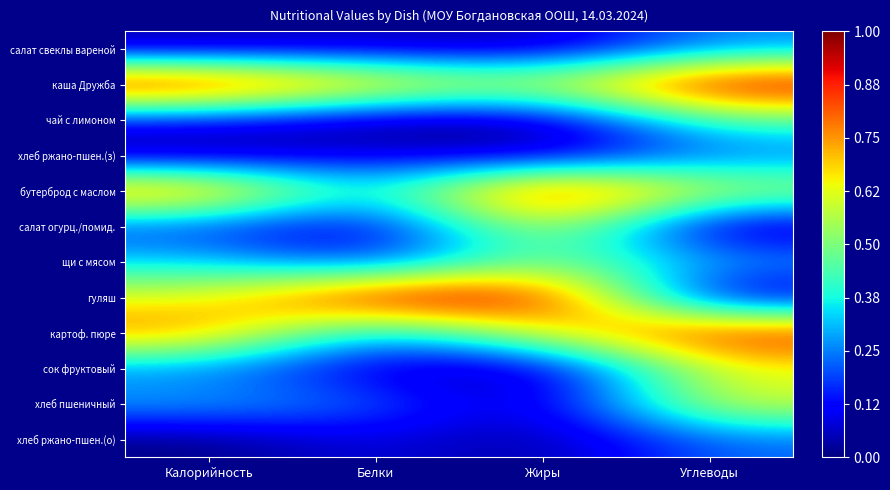

Reading left to right, extract all data points from this chart.

салат свеклы вареной: Калорийность=0.0	Белки=0.1	Жиры=0.0	Углеводы=0.3
каша Дружба: Калорийность=1.0	Белки=0.8	Жиры=0.6	Углеводы=1.0
чай с лимоном: Калорийность=0.1	Белки=0.0	Жиры=0.0	Углеводы=0.4
хлеб ржано-пшен.(з): Калорийность=0.0	Белки=0.1	Жиры=0.0	Углеводы=0.2
бутерброд с маслом: Калорийность=0.9	Белки=0.3	Жиры=1.0	Углеводы=0.6
салат огурц./помид.: Калорийность=0.2	Белки=0.0	Жиры=0.7	Углеводы=0.0
щи с мясом: Калорийность=0.3	Белки=0.1	Жиры=0.5	Углеводы=0.3
гуляш: Калорийность=0.6	Белки=1.0	Жиры=1.0	Углеводы=0.0
картоф. пюре: Калорийность=0.8	Белки=0.2	Жиры=0.7	Углеводы=0.9
сок фруктовый: Калорийность=0.2	Белки=0.1	Жиры=0.0	Углеводы=0.6
хлеб пшеничный: Калорийность=0.3	Белки=0.2	Жиры=0.0	Углеводы=0.6
хлеб ржано-пшен.(о): Калорийность=0.0	Белки=0.1	Жиры=0.0	Углеводы=0.2